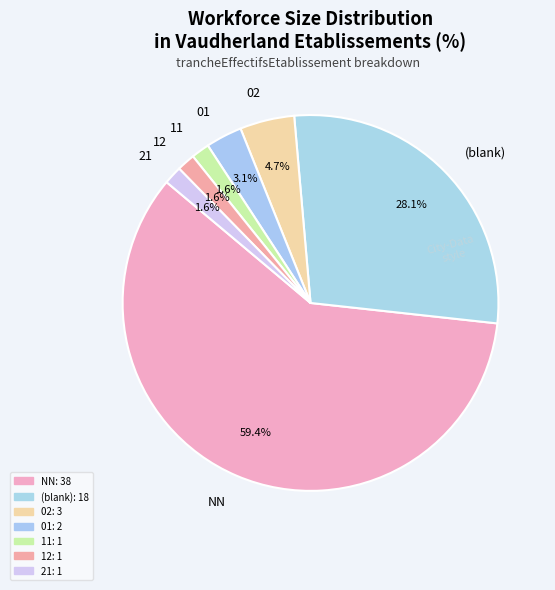

To the nearest percent, what is the average slice percentage?

14%